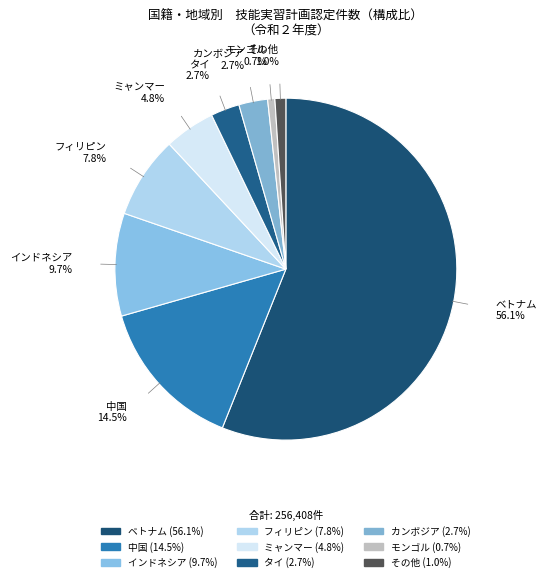

To the nearest percent, what is the combined percentage of ミャンマー and 中国?

19%